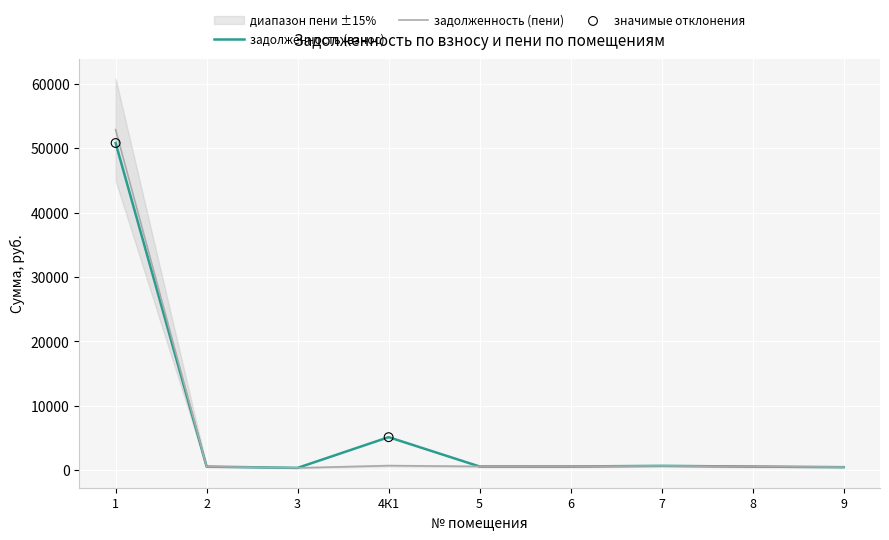

At which category is the sum across all series the highest?

1